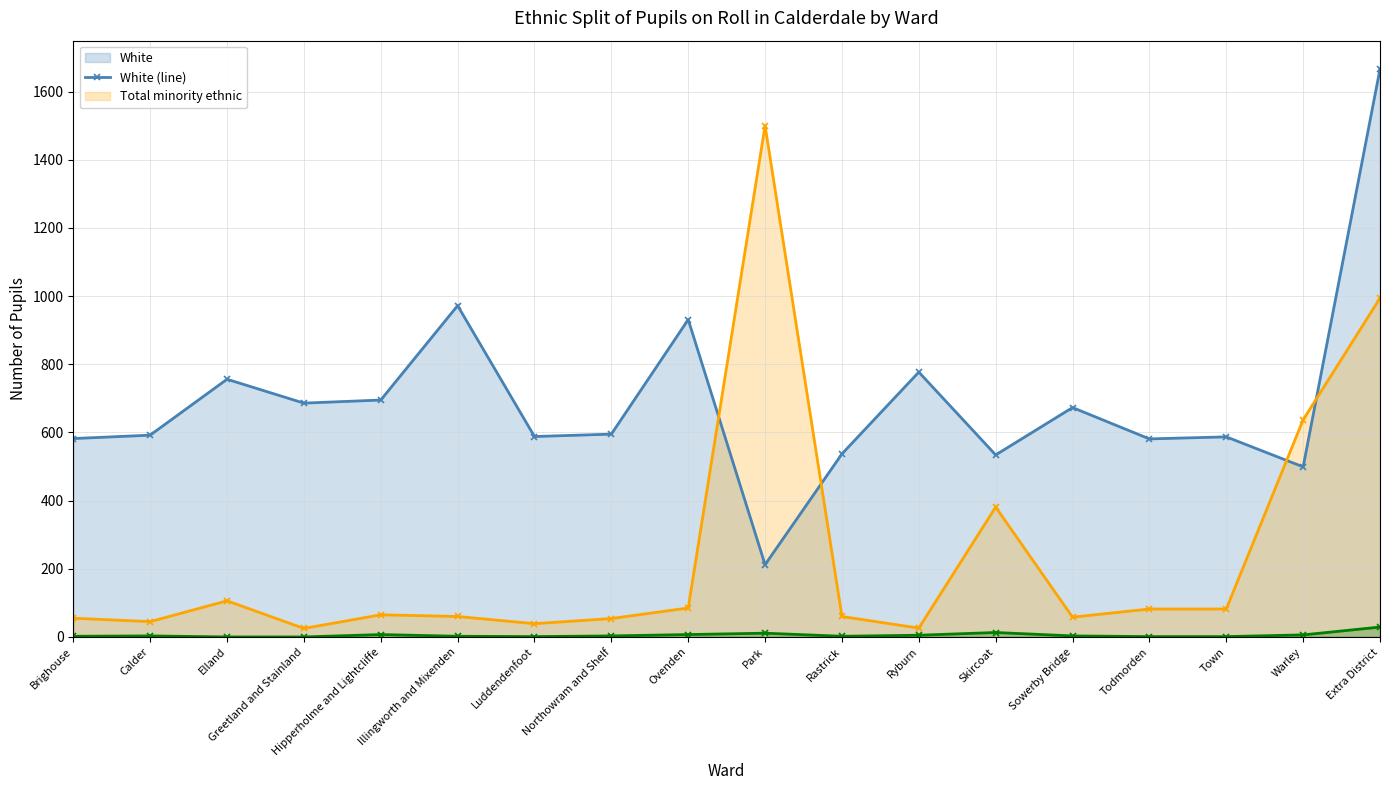

True or false: Not obtained / Refused (line) and White (line) cross at least once.

False